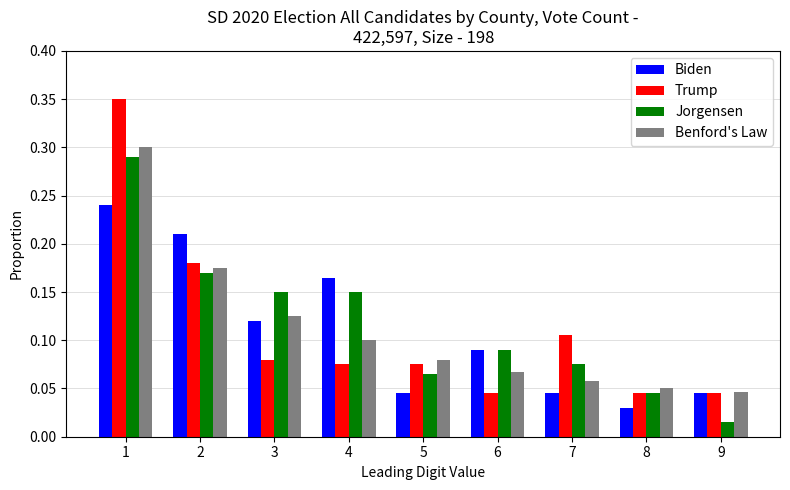

Does the chart contain any negative values?

No